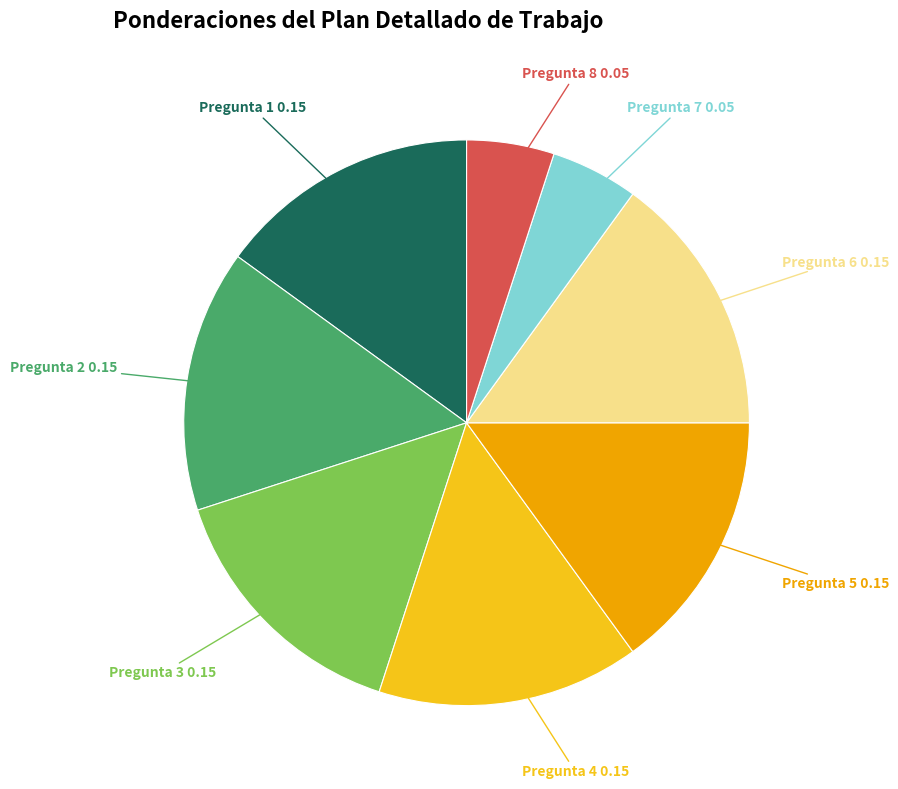

Do Pregunta 7 and Pregunta 8 together represent more than half of the pie?

No